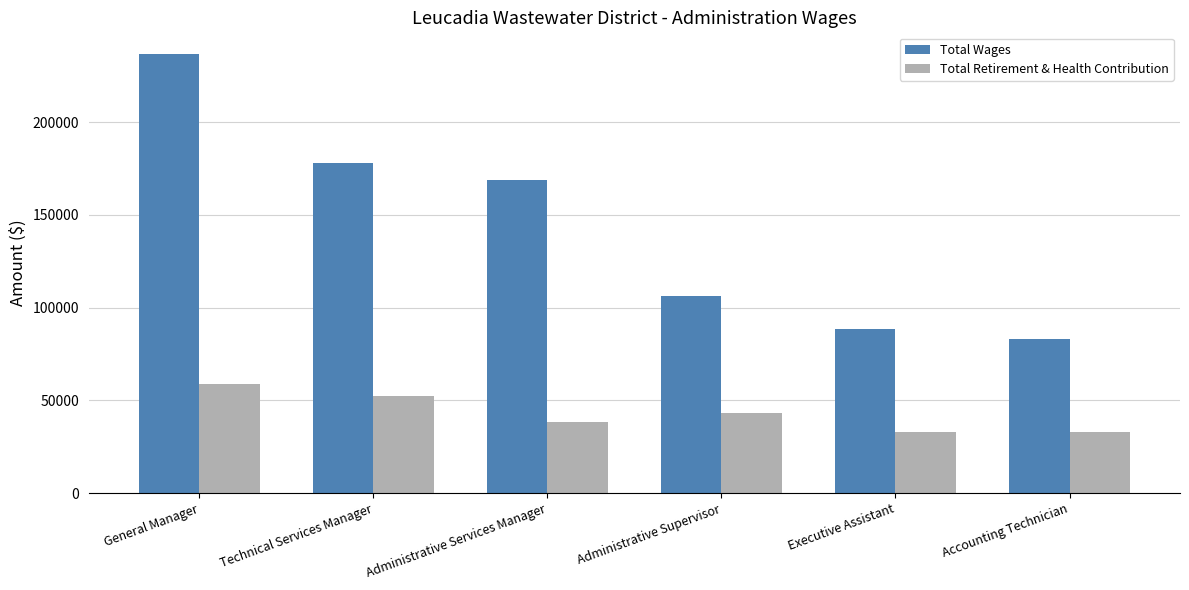

Rank the series by their average value, from lowest to highest.

Total Retirement & Health Contribution, Total Wages